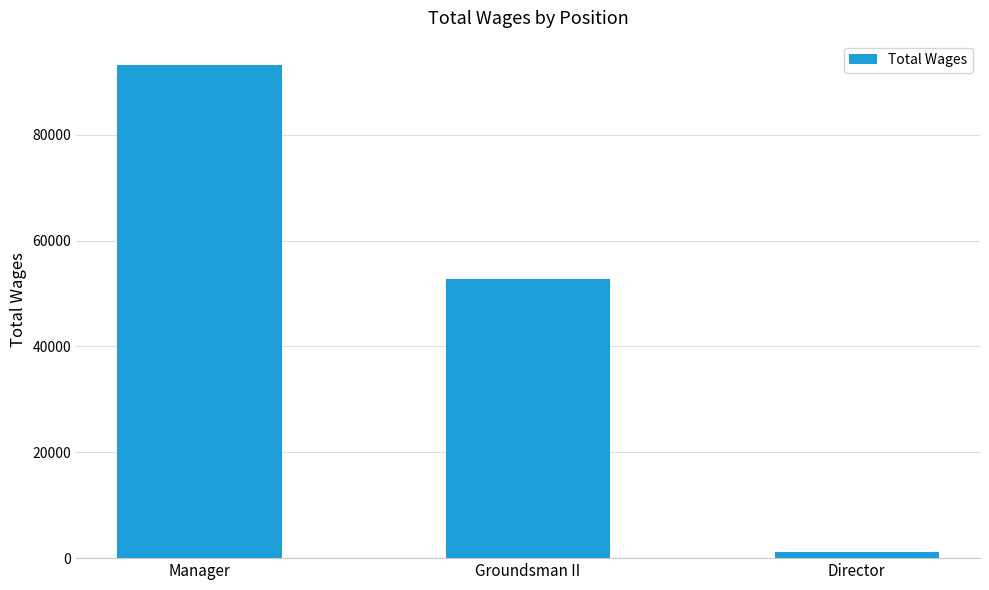

Reading left to right, transcribe all the data shown in this chart.

93098	52770	1200